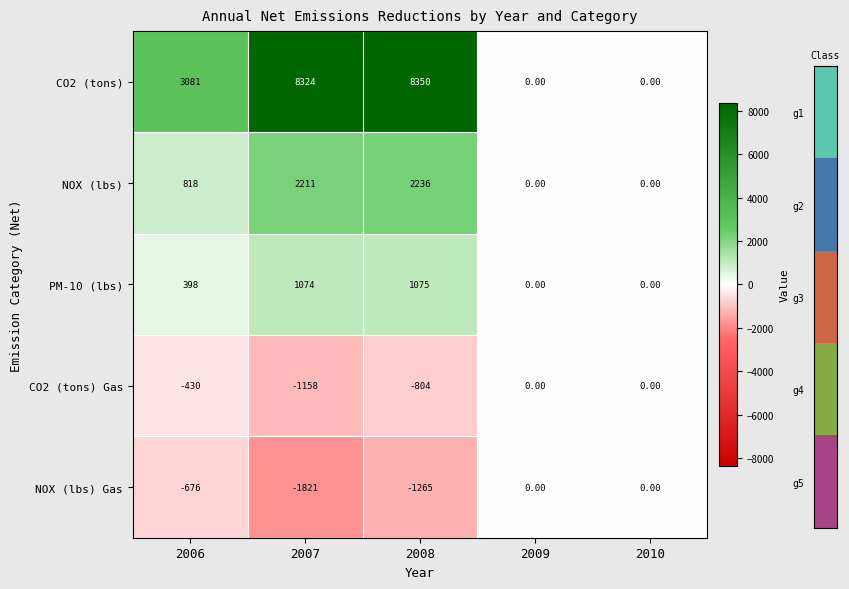

At 2006, list the series in order from largest to smallest.

CO2 (tons), NOX (lbs), PM-10 (lbs), CO2 (tons) Gas, NOX (lbs) Gas